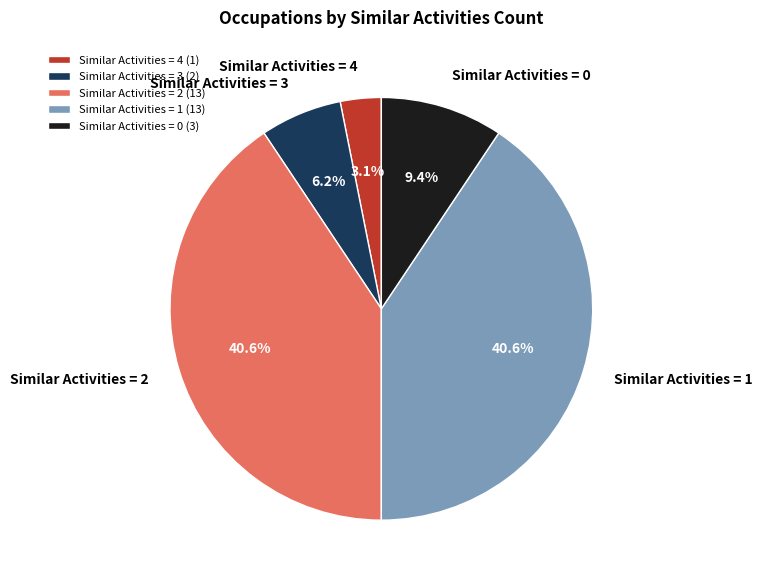

Which has a higher value, Similar Activities = 3 or Similar Activities = 4?

Similar Activities = 3